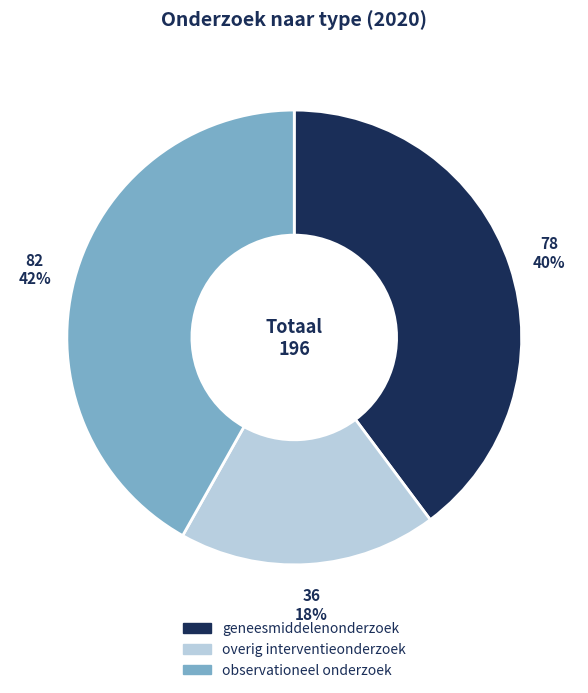

What percentage is the overig interventieonderzoek slice, to the nearest percent?

18%